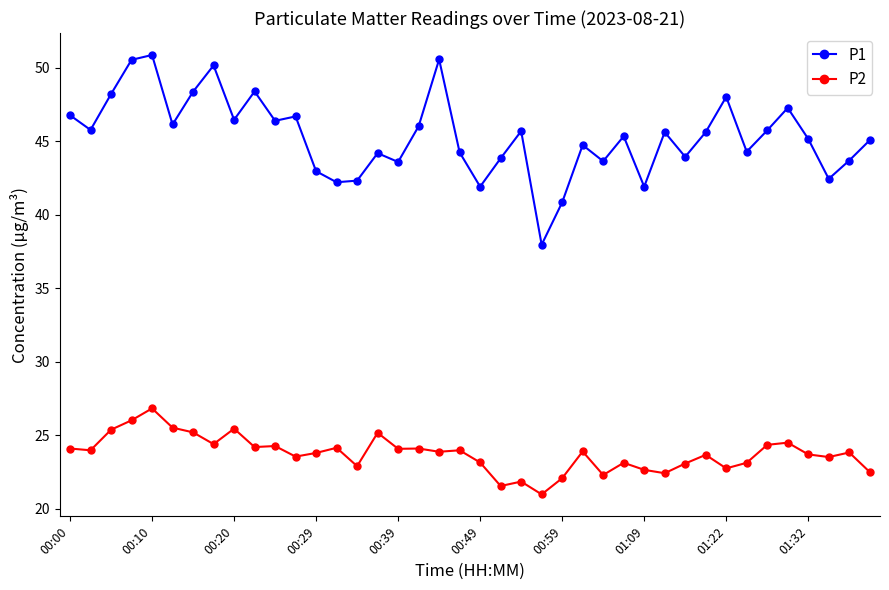

True or false: P1 has more than 0 points higher than both neighbors.

True